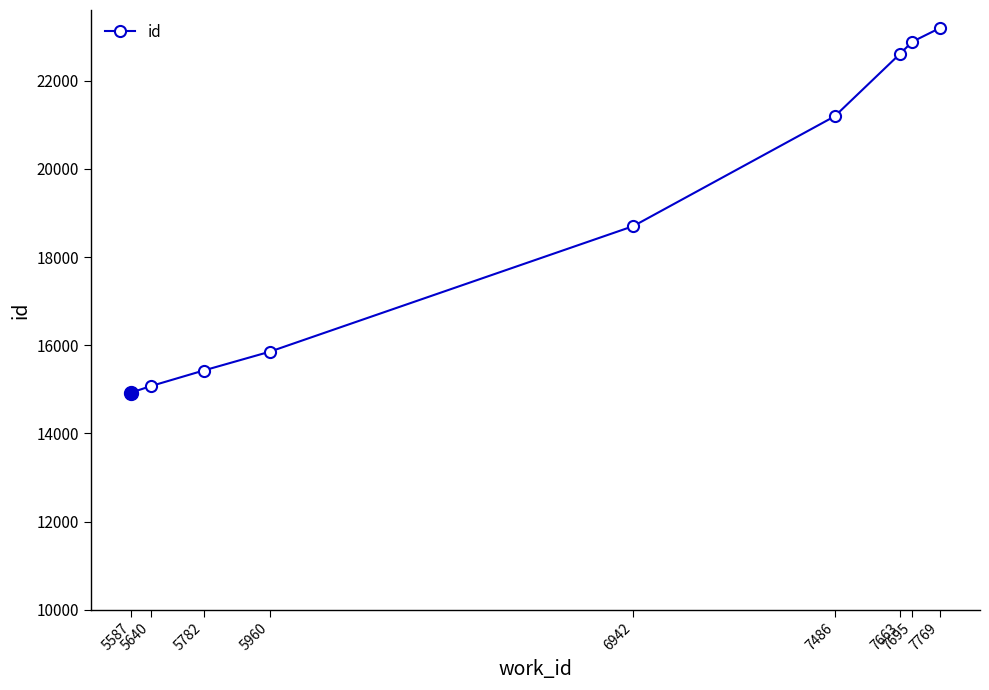

What is the smallest value displayed?

14929